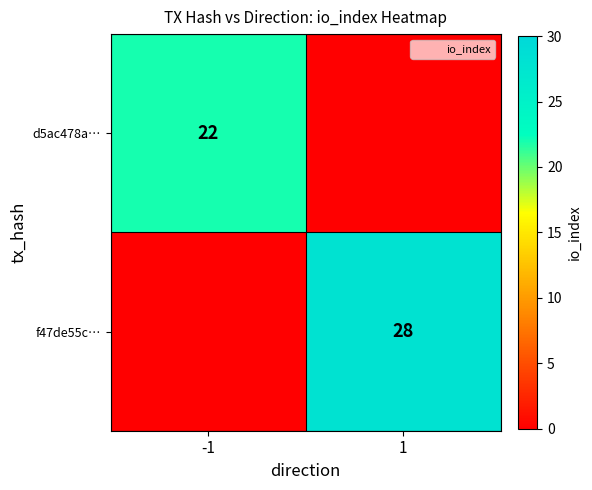

Rank the categories by d5ac478a… value from lowest to highest.

1, -1